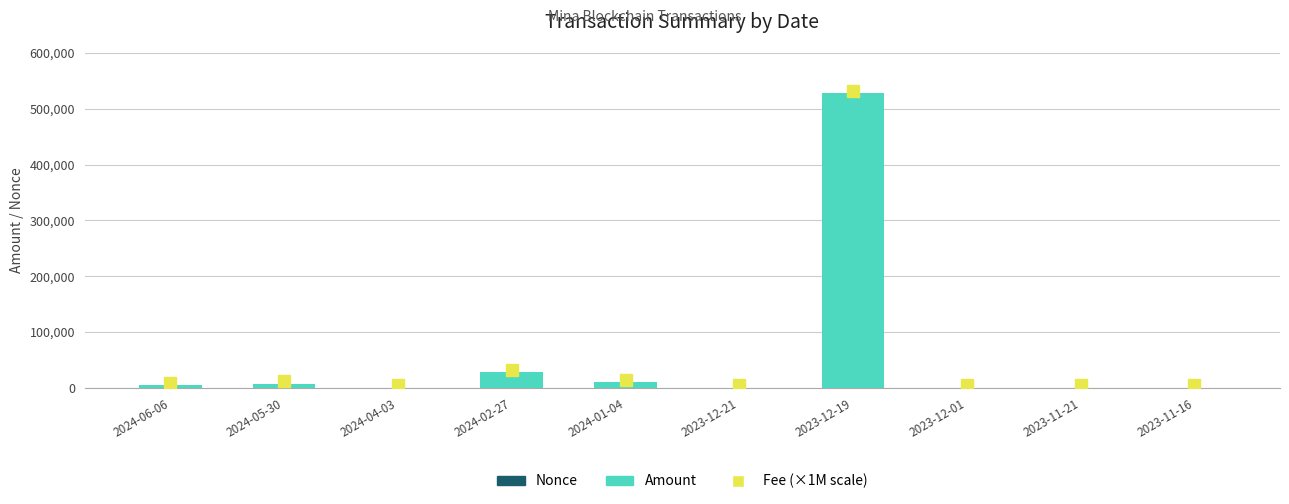

Between 2024-04-03 and 2023-12-19, which series saw the biggest shift?

Amount